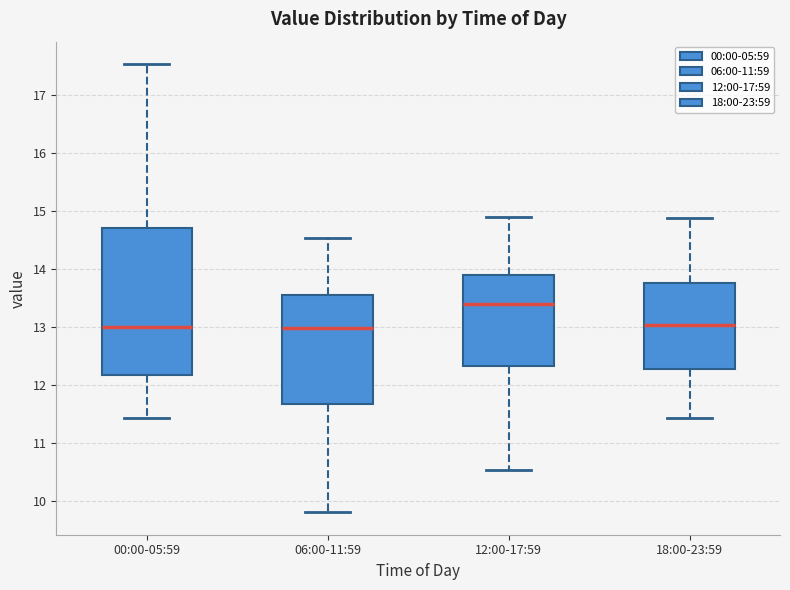

Comparing the boxes themselves (not the whiskers), which one is the tallest?

00:00-05:59